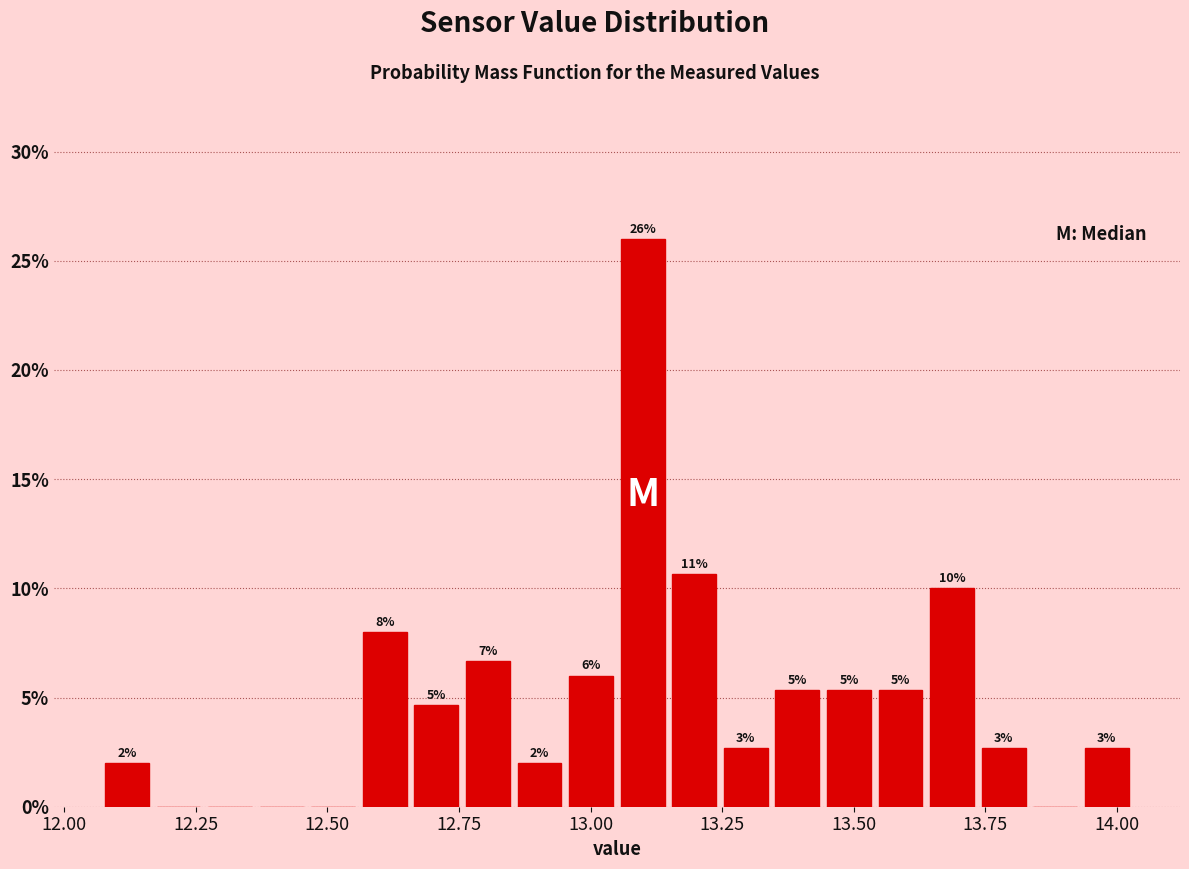

Read against the x-axis, roughly where is the centre of the tallest bar?

13.10